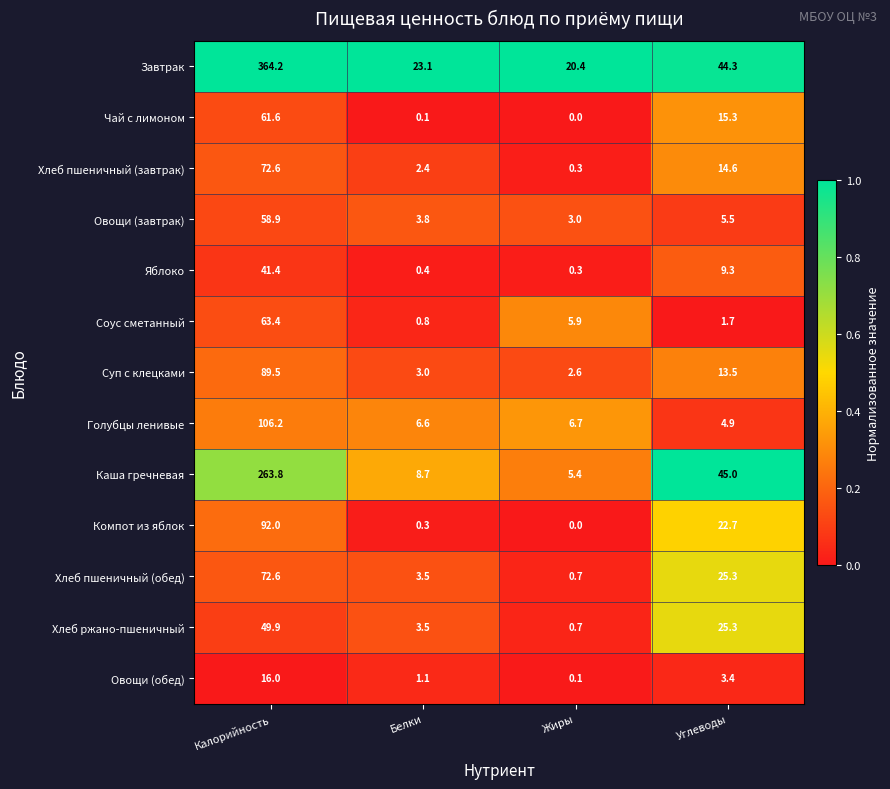

What is the sum of all Хлеб пшеничный (завтрак) values?

89.9